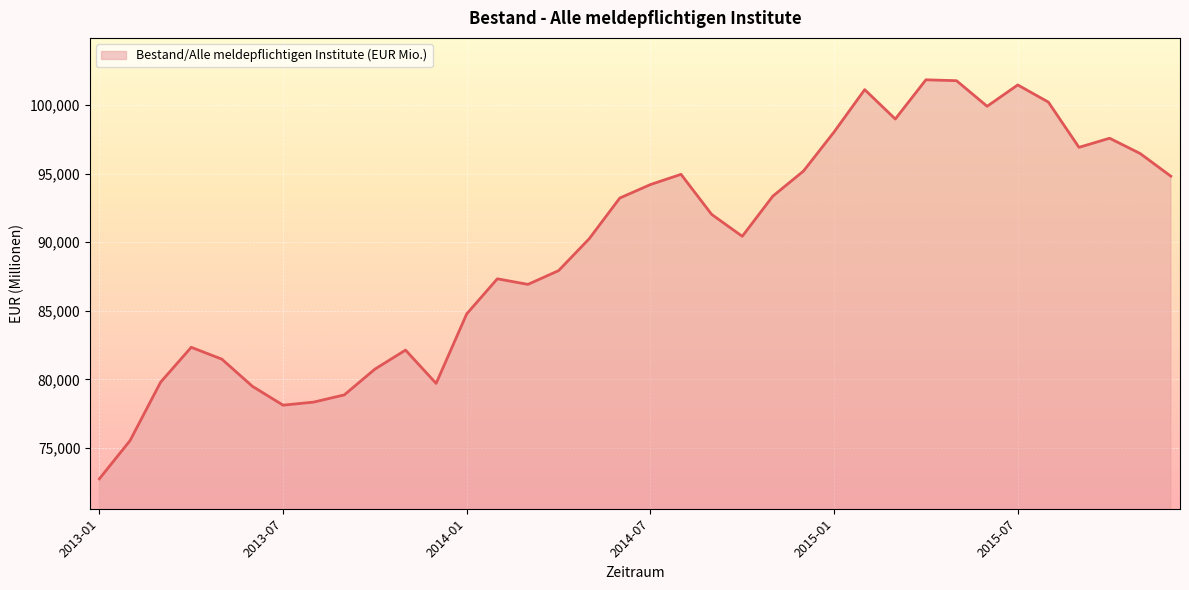

What is the minimum value shown in the chart?

72749